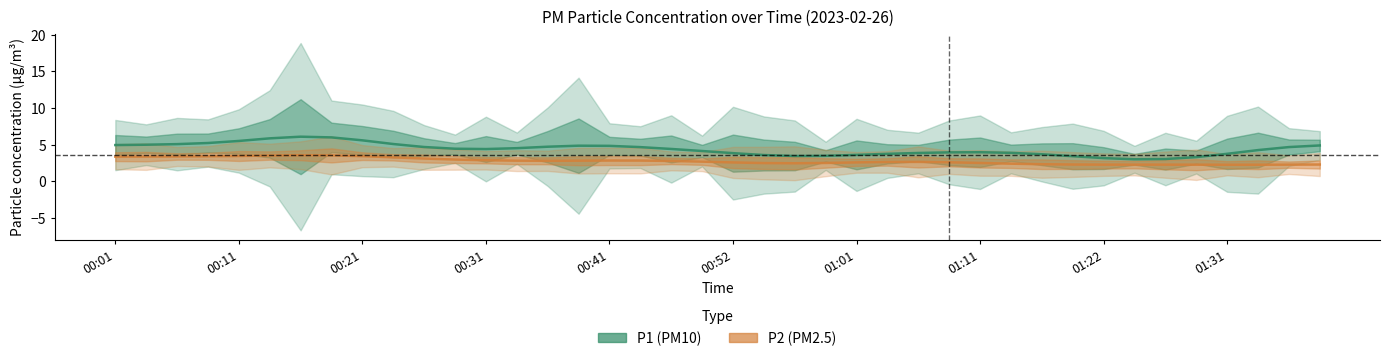

Is this an area chart (filled region under the line)?

No